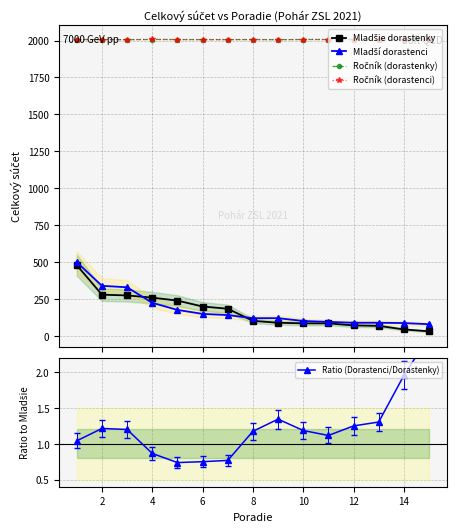

Where is Ročník (dorastenci) nearest to the value 2007?

2